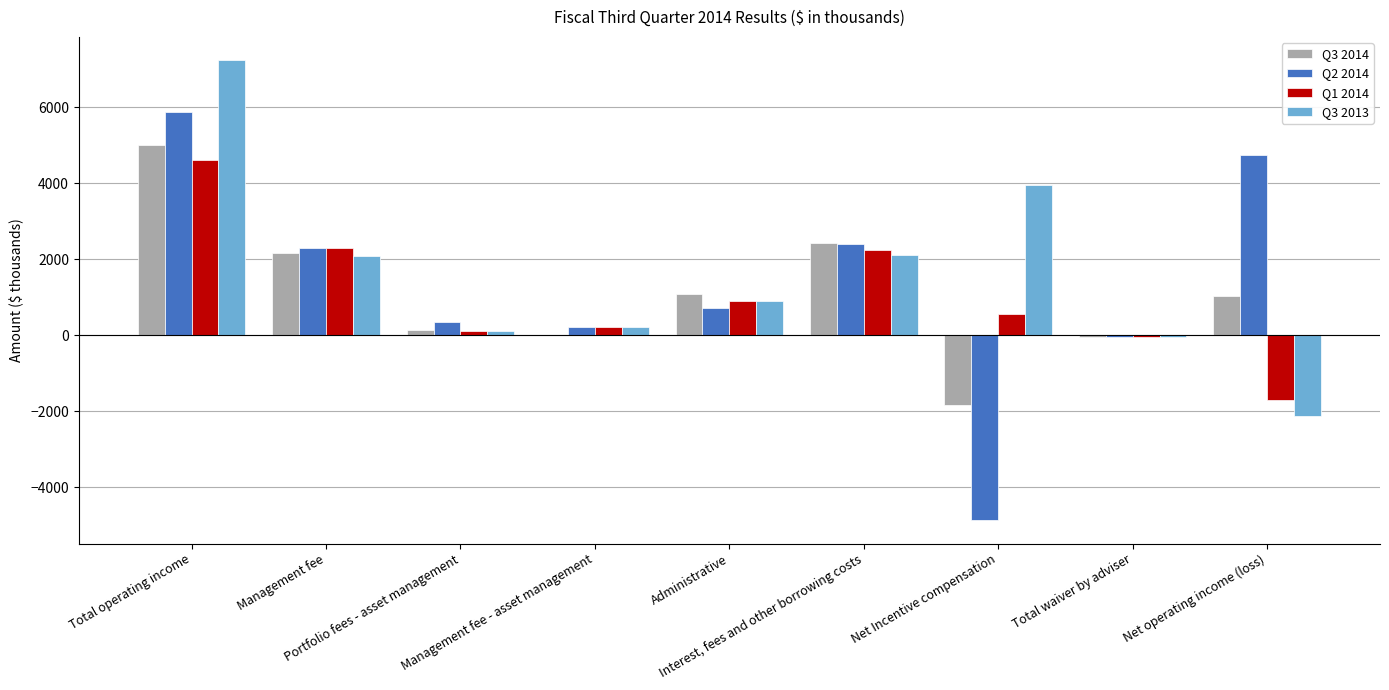

Are the bars grouped side by side (vs. stacked)?

Yes